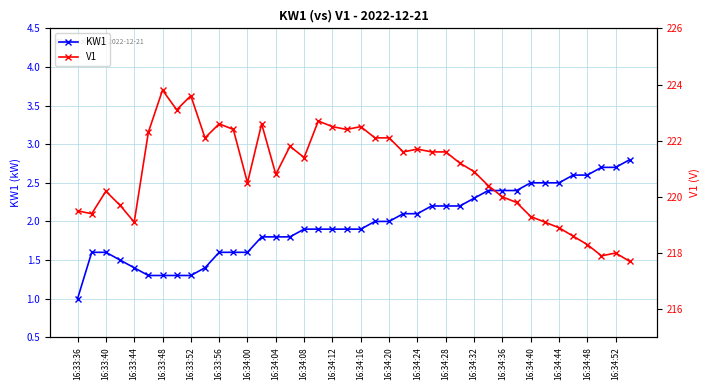

Read the V1 value at 25.

221.6